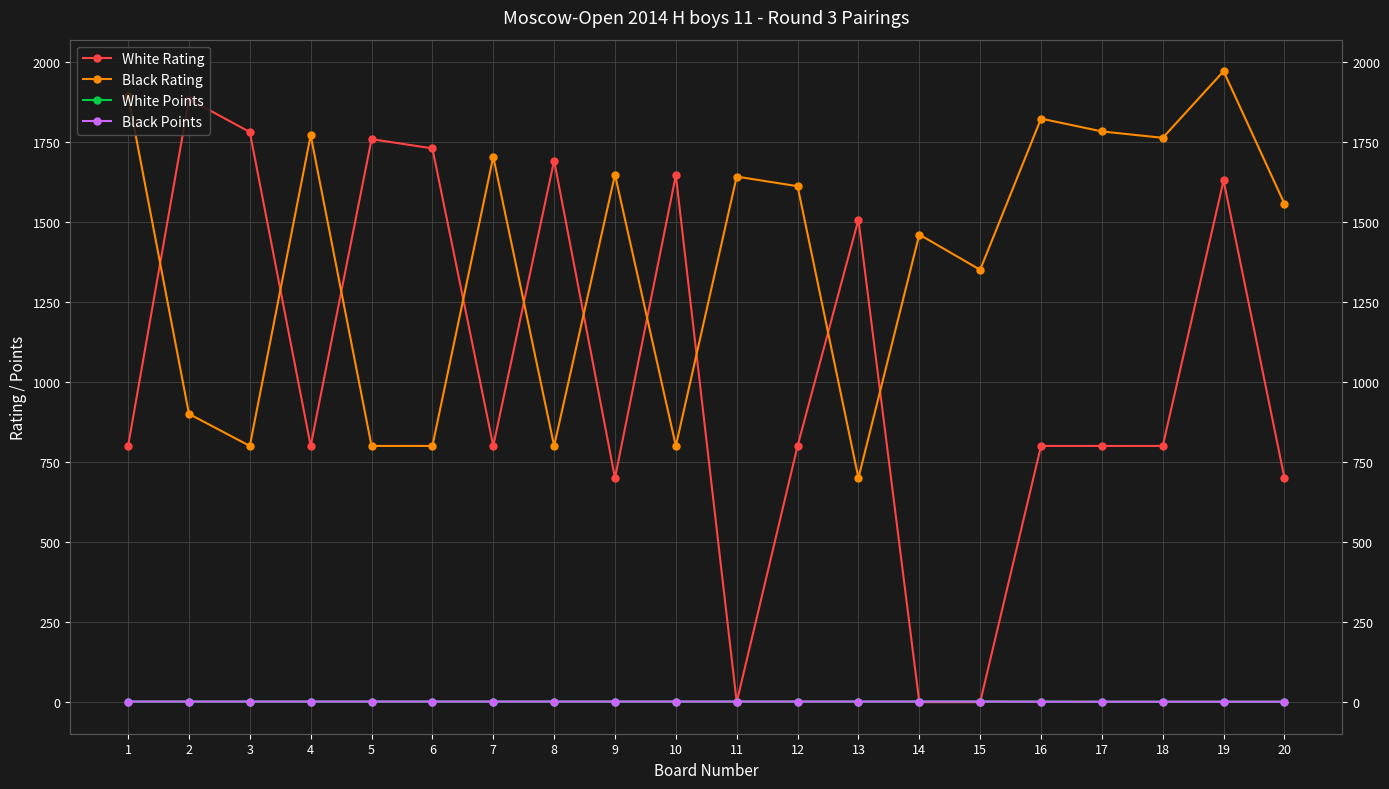

True or false: White Points and Black Points intersect in this chart.

False